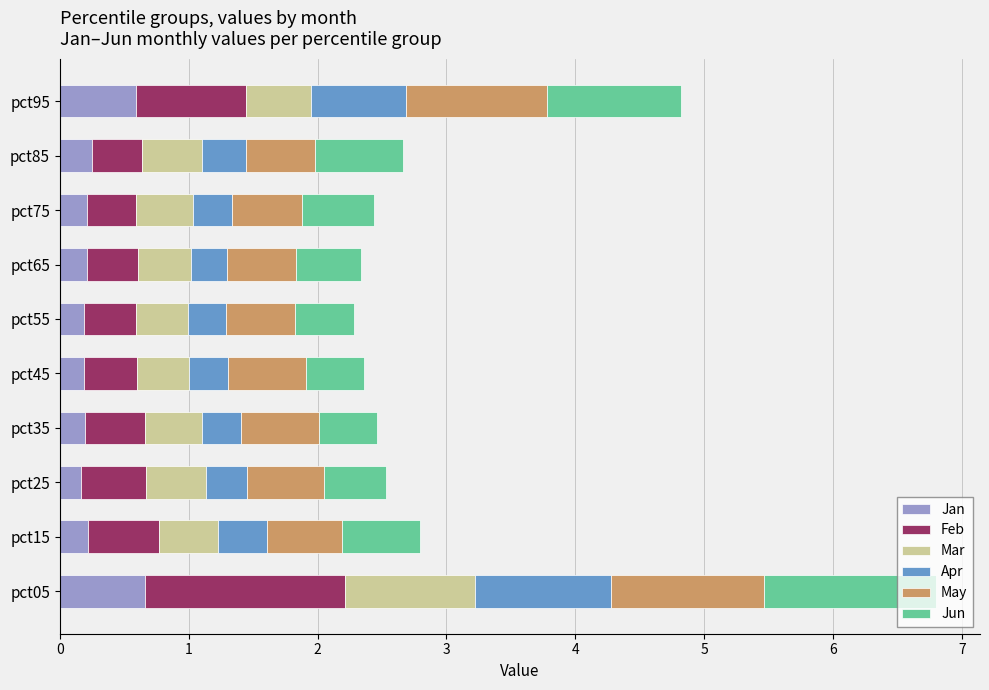

What is the total value across all series at pct75?

2.4